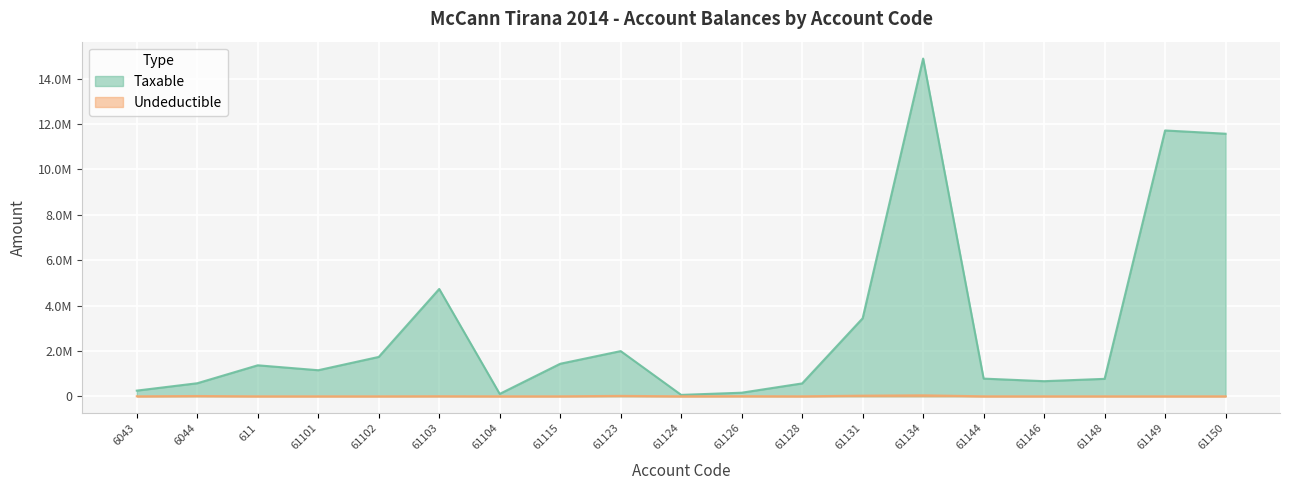

What is the difference between the maximum and second lowest values in the Undeductible series?

43299.0